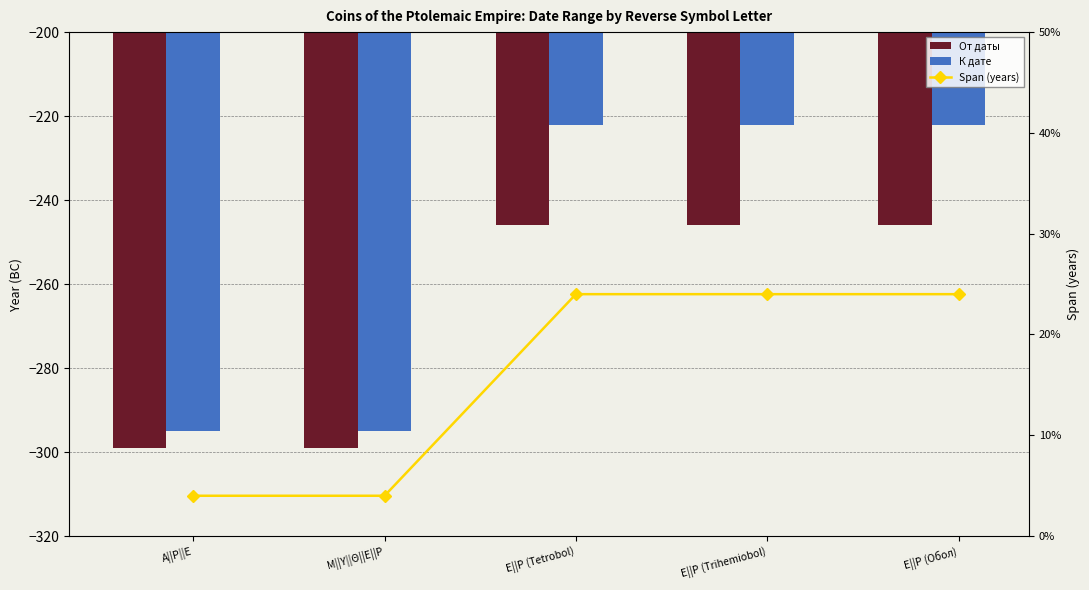

Are the bars grouped side by side (vs. stacked)?

Yes